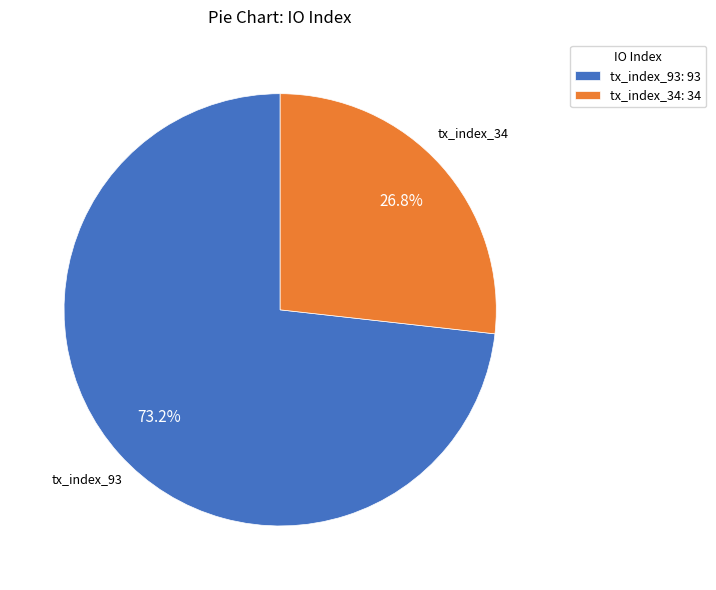

How many segments does this pie chart have?

2